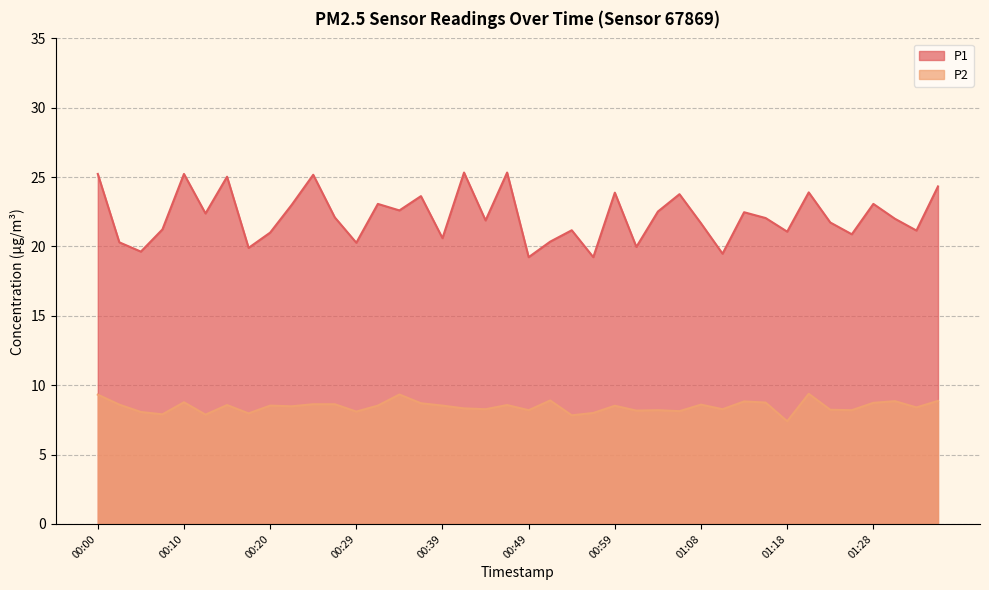

What is the spread (max minus min) of values at 00:56?

11.2